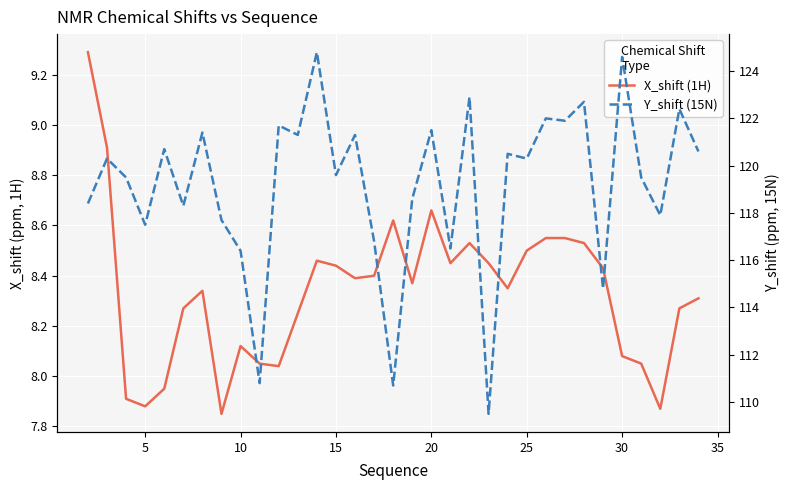

Reading left to right, what are all the values shown in this chart?

X_shift (1H): 9.3	8.9	7.9	7.9	8.0	8.3	8.3	7.8	8.1	8.1	8.0	8.2	8.5	8.4	8.4	8.4	8.6	8.4	8.7	8.4	8.5	8.4	8.3	8.5	8.6	8.6	8.5	8.4	8.1	8.1	7.9	8.3	8.3
Y_shift (15N): 118.4	120.3	119.5	117.5	120.7	118.3	121.4	117.7	116.4	110.8	121.7	121.3	124.8	119.6	121.3	116.8	110.7	118.6	121.5	116.5	122.9	109.5	120.5	120.3	122.0	121.9	122.7	114.8	124.6	119.5	117.9	122.4	120.6